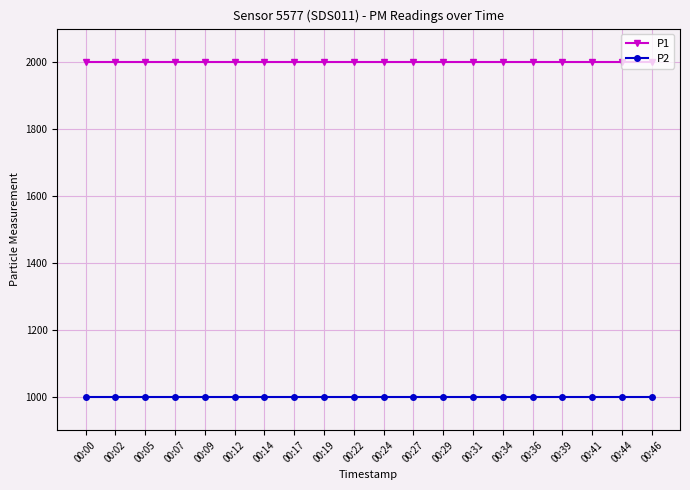

What is the value of the P2 point at the 15th from the left?

999.9